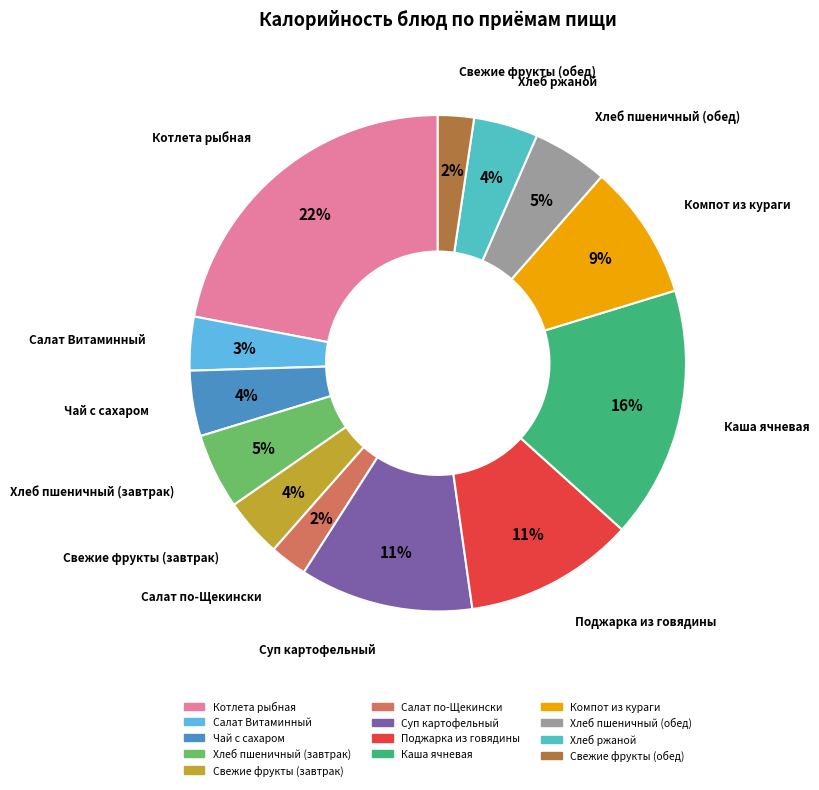

Combined, do Салат Витаминный and Хлеб ржаной account for over 50%?

No